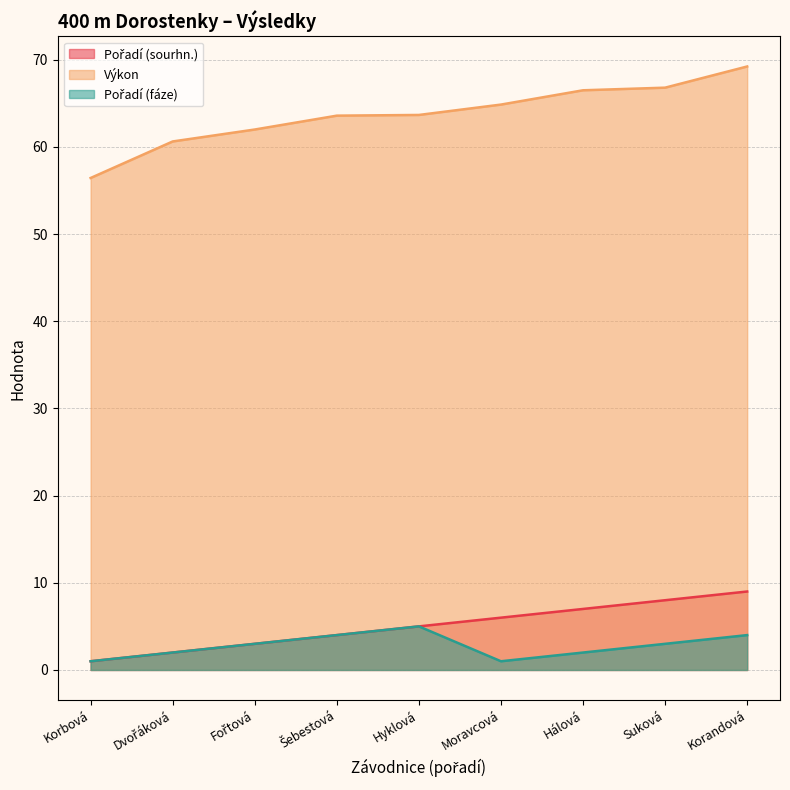

Which category has the highest value in the Pořadí (fáze) series?

Hyklová